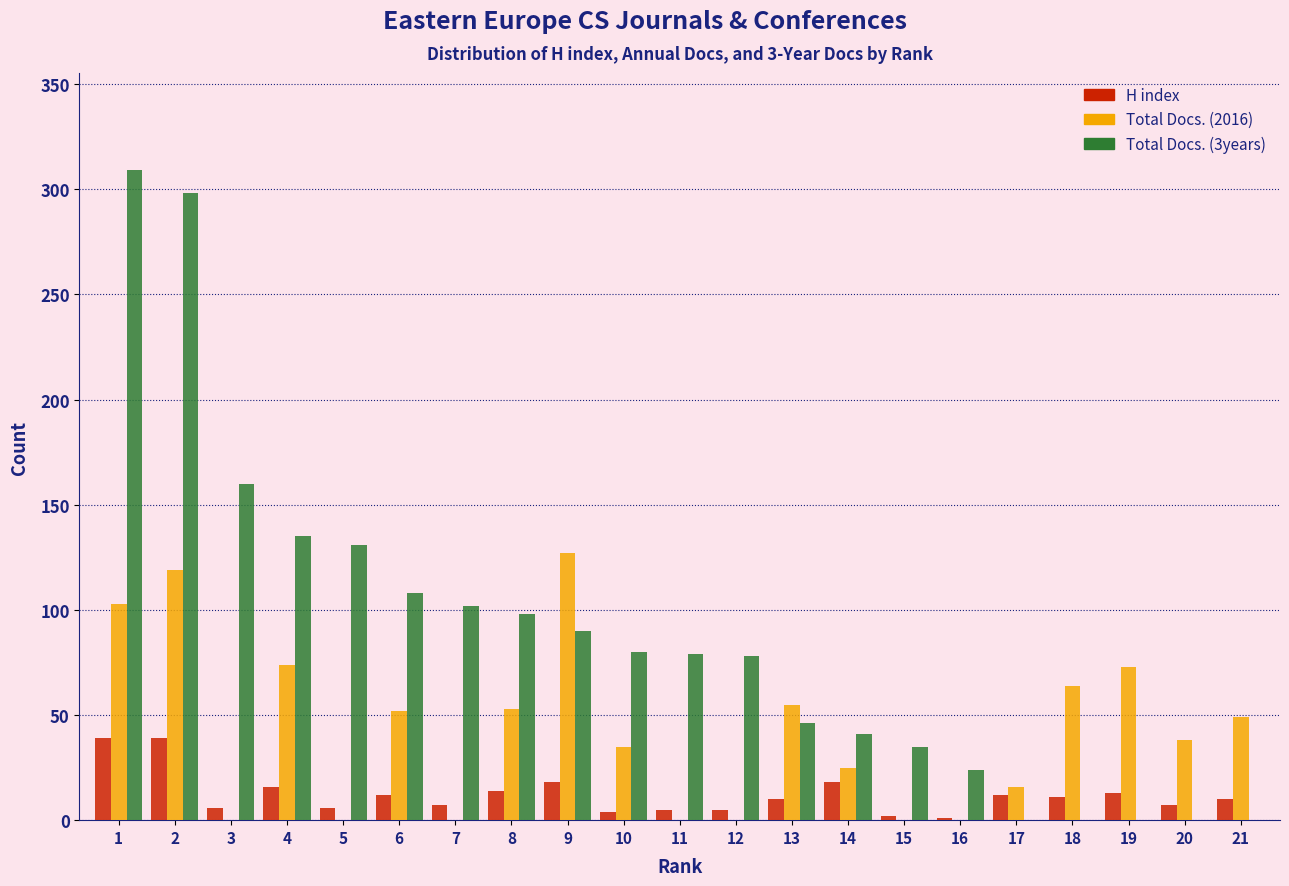

What is the sum of all H index values?

255